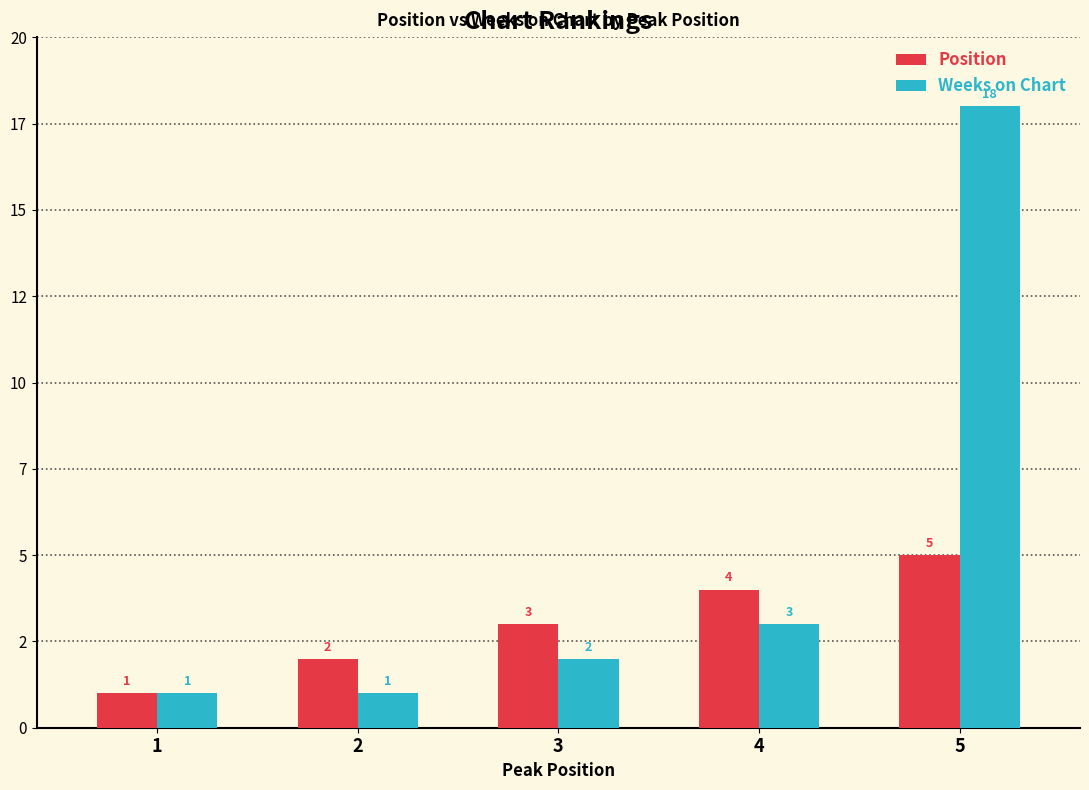

What is the difference between the second highest and minimum values in the Position series?

3